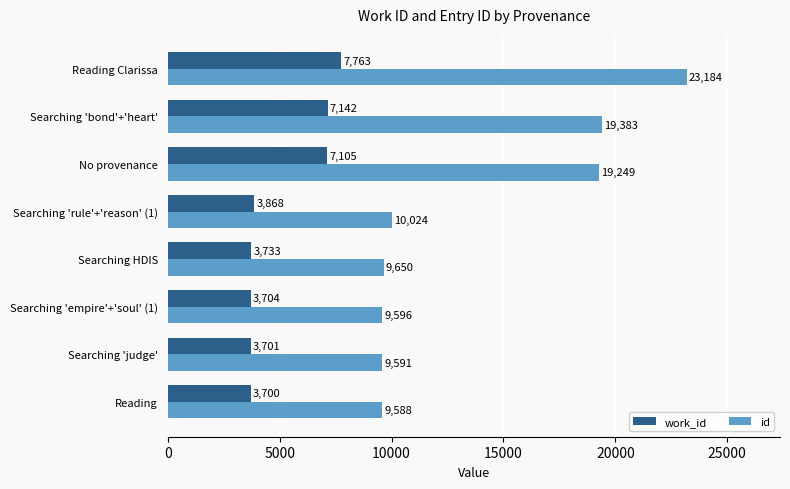

Rank the categories by work_id value from highest to lowest.

Reading Clarissa, Searching 'bond'+'heart', No provenance, Searching 'rule'+'reason' (1), Searching HDIS, Searching 'empire'+'soul' (1), Searching 'judge', Reading